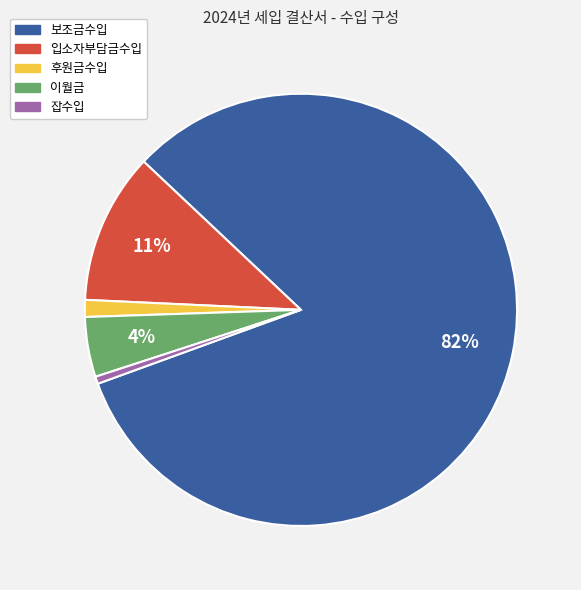

The 후원금수입 slice represents 1% of the pie. True or false?

True